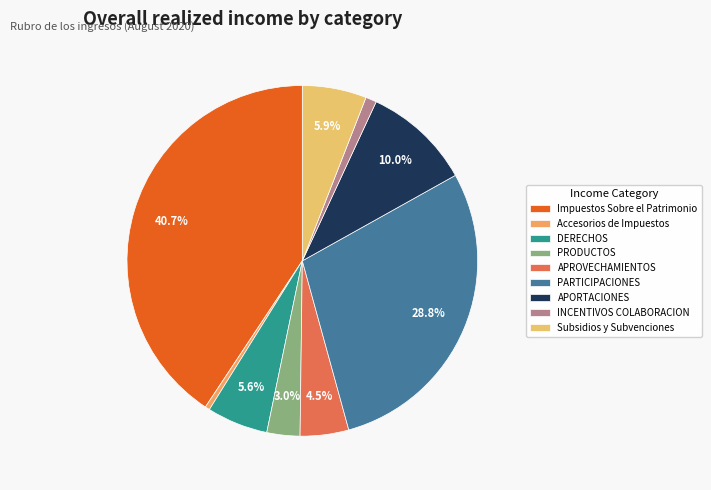

To the nearest percent, what is the average slice percentage?

11%